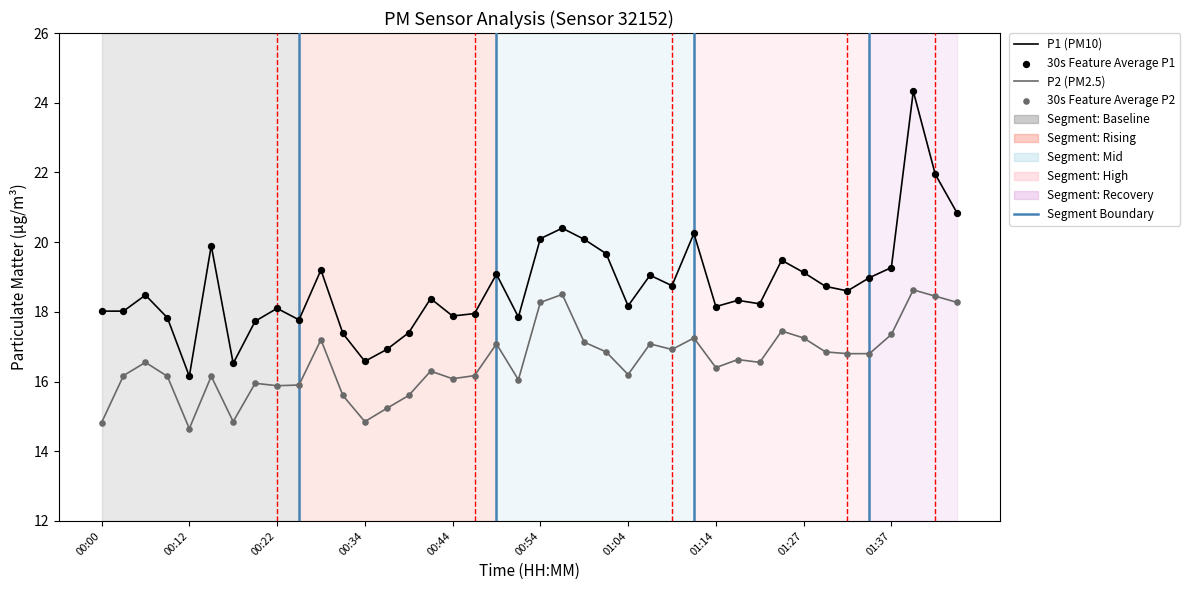

List the series in order of their peak value, lowest first.

P2 (PM2.5), P1 (PM10)